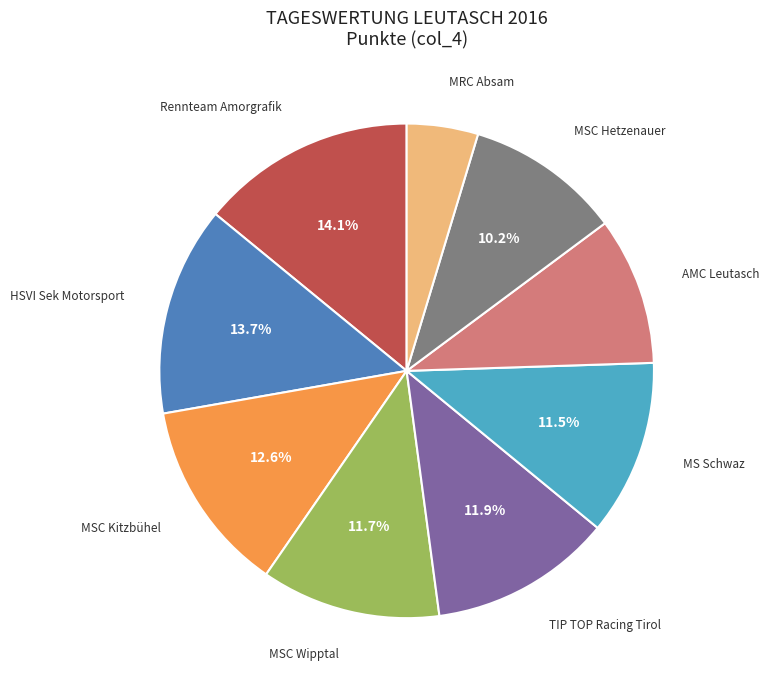

To the nearest percent, what is the difference between the HSVI Sek Motorsport and MSC Wipptal slice percentages?

2%